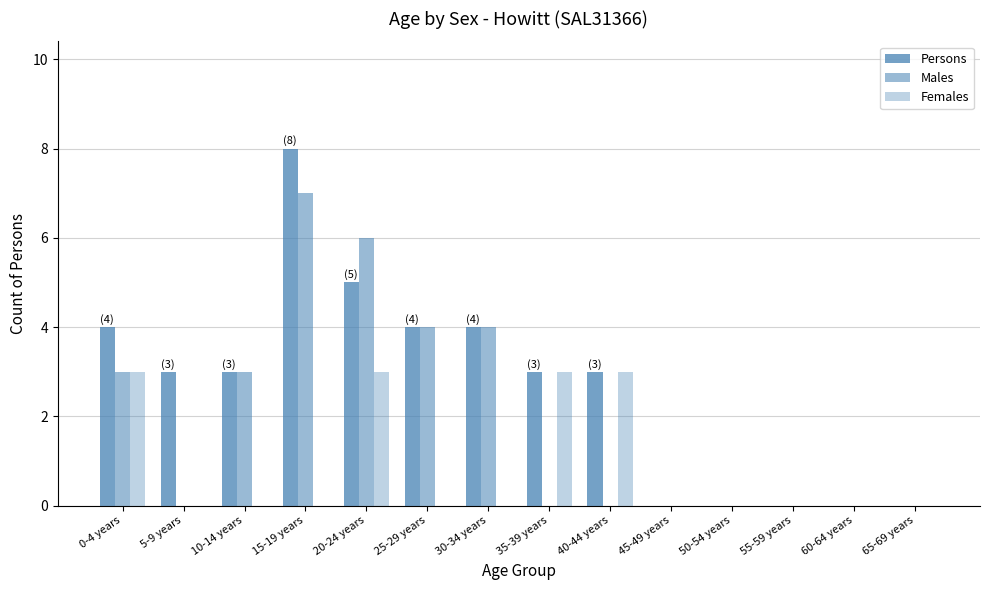

What is the label of the 12th bar from the right?

10-14 years